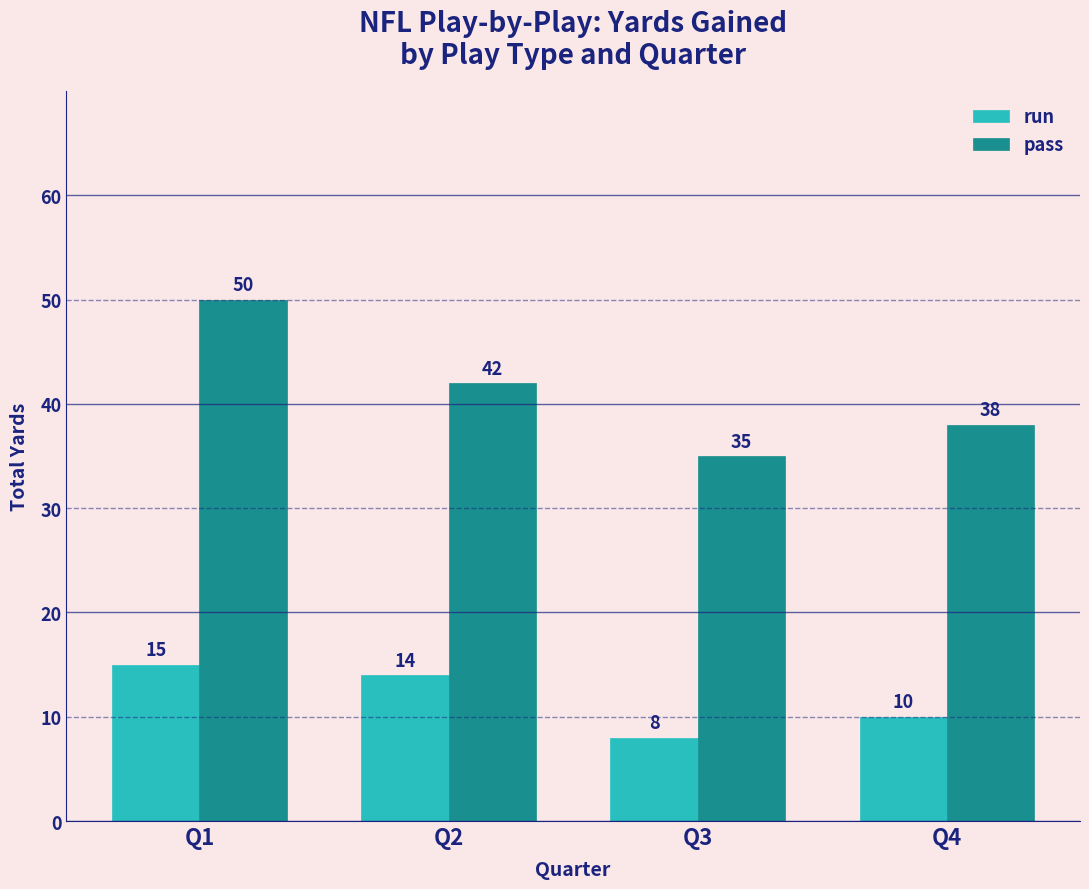

At which label is pass closest to 42?

Q2